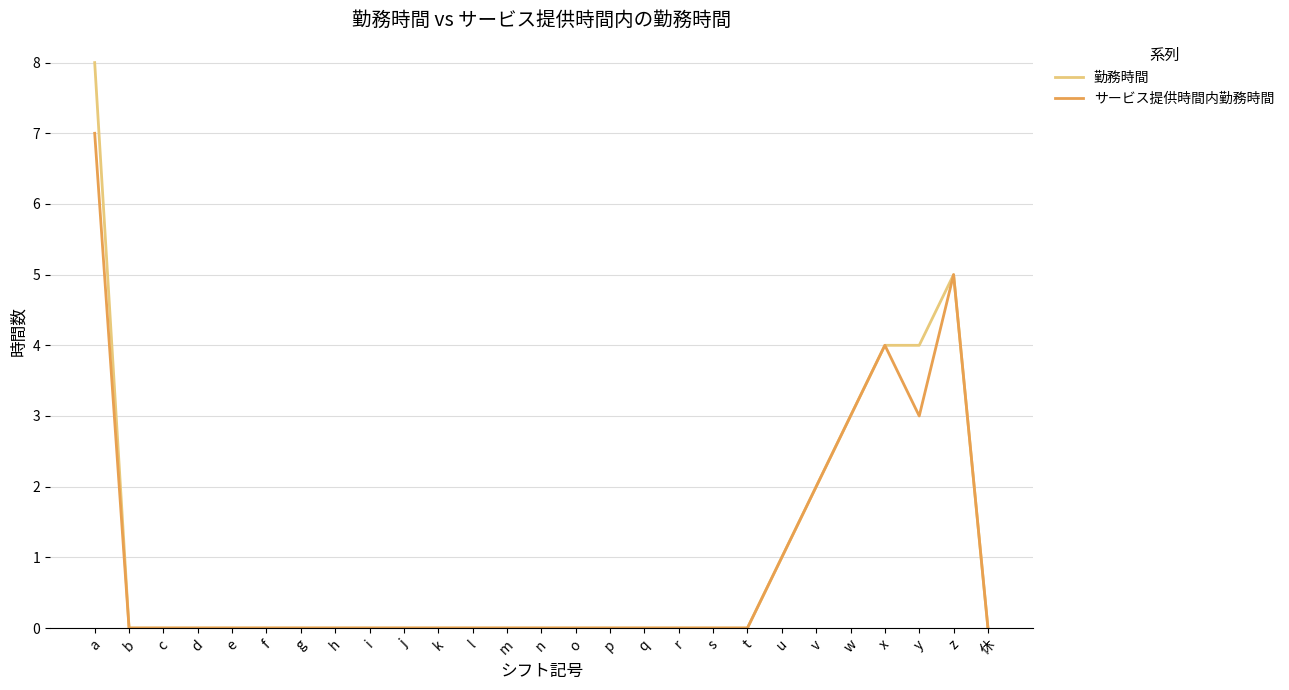

The value of サービス提供時間内勤務時間 at i is 0. True or false?

True